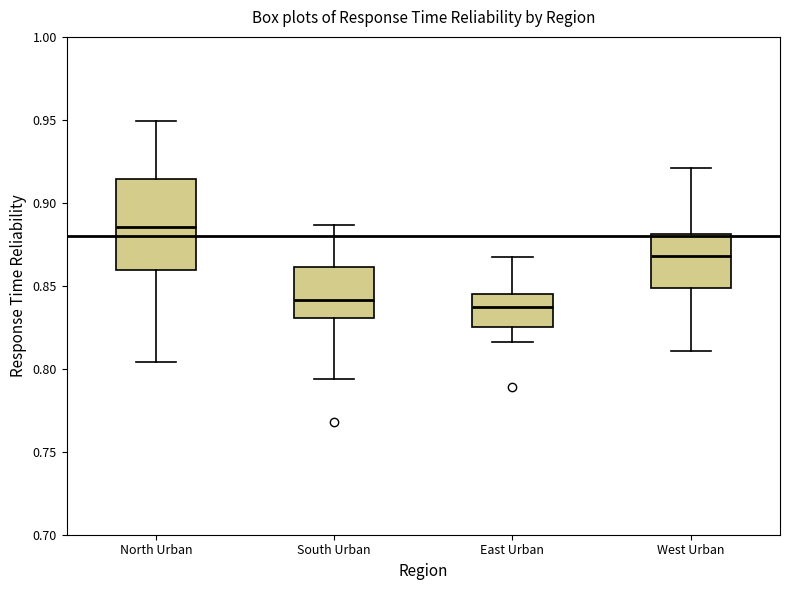

Where is the upper edge of the box for East Urban on the y-axis? The values are not printed on the chart, so give them approximately, as read against the axis.

0.845